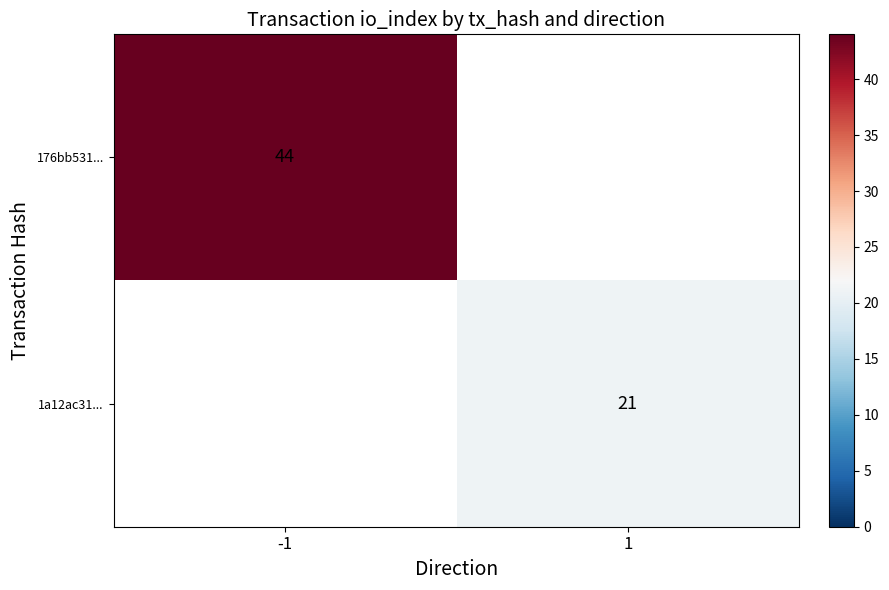

The value of 176bb531... at -1 is 44. True or false?

True